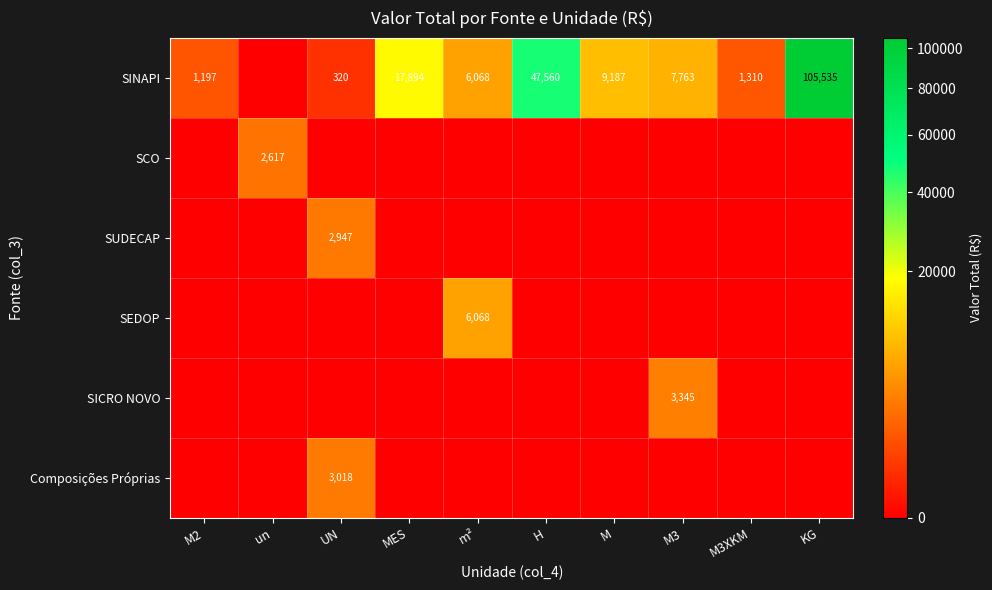

Is it true that SINAPI equals 14579 at M?

False